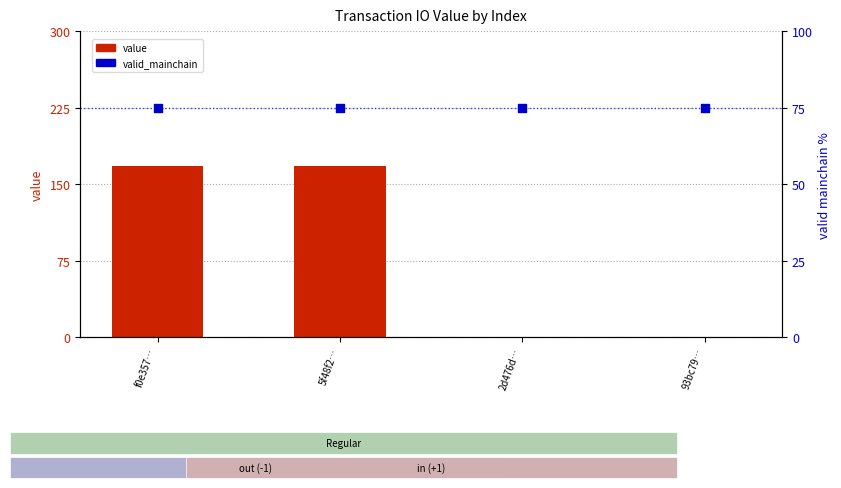

Which series reaches the minimum Y coordinate?

value